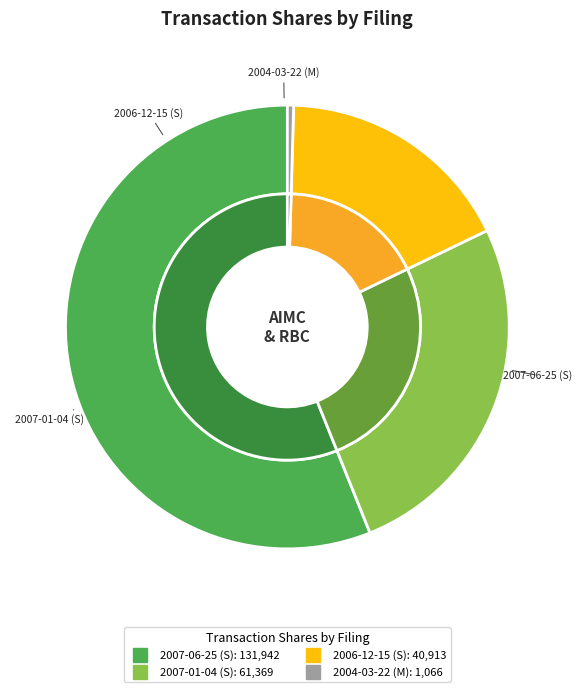

Count the number of slices in the pie.

4